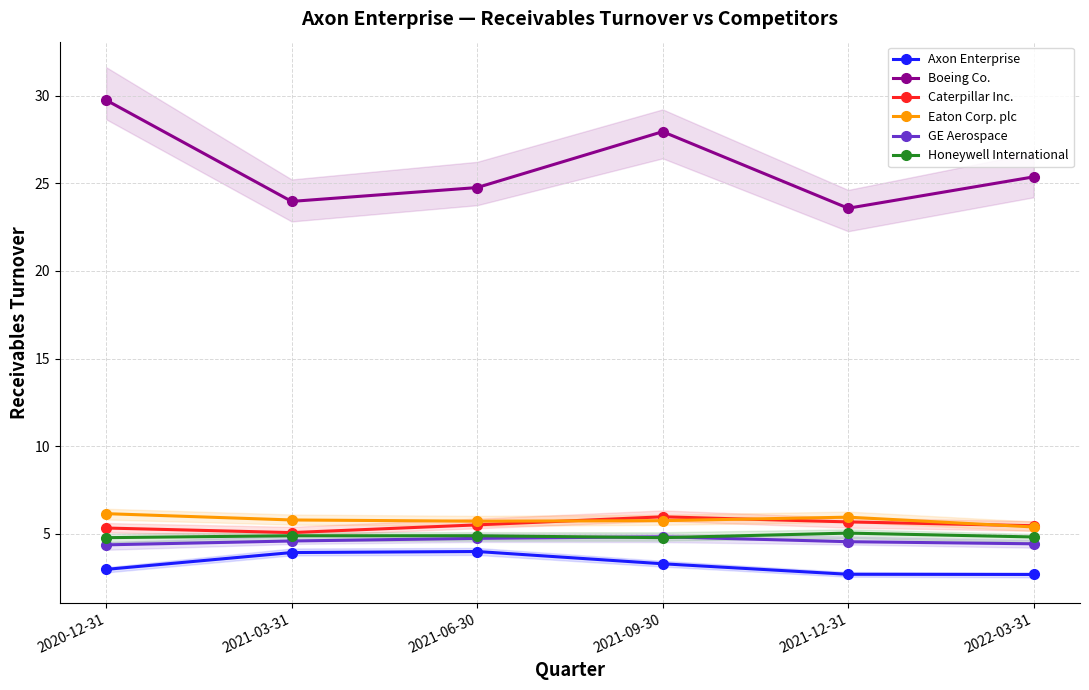

True or false: Boeing Co. and GE Aerospace cross at least once.

False